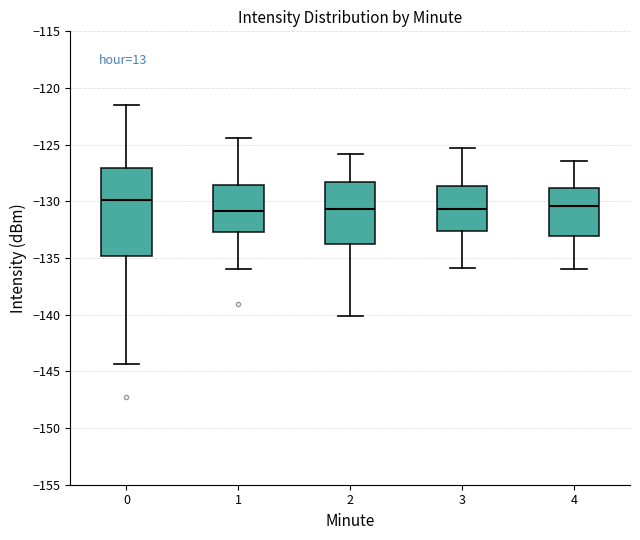

Reading left to right, transcribe this box plot: for each box, give where its median line is, the range the box spans, and where its two whiskers end, as read against the y-axis. The values are not printed on the chart, so give them approximately, as read against the axis.

0: median -130.0, box -135.0 to -127.0, whiskers -144.5 to -121.5
1: median -131.0, box -132.5 to -128.5, whiskers -136.0 to -124.5
2: median -130.5, box -133.5 to -128.0, whiskers -140.0 to -126.0
3: median -130.5, box -132.5 to -128.5, whiskers -136.0 to -125.5
4: median -130.5, box -133.0 to -129.0, whiskers -136.0 to -126.5